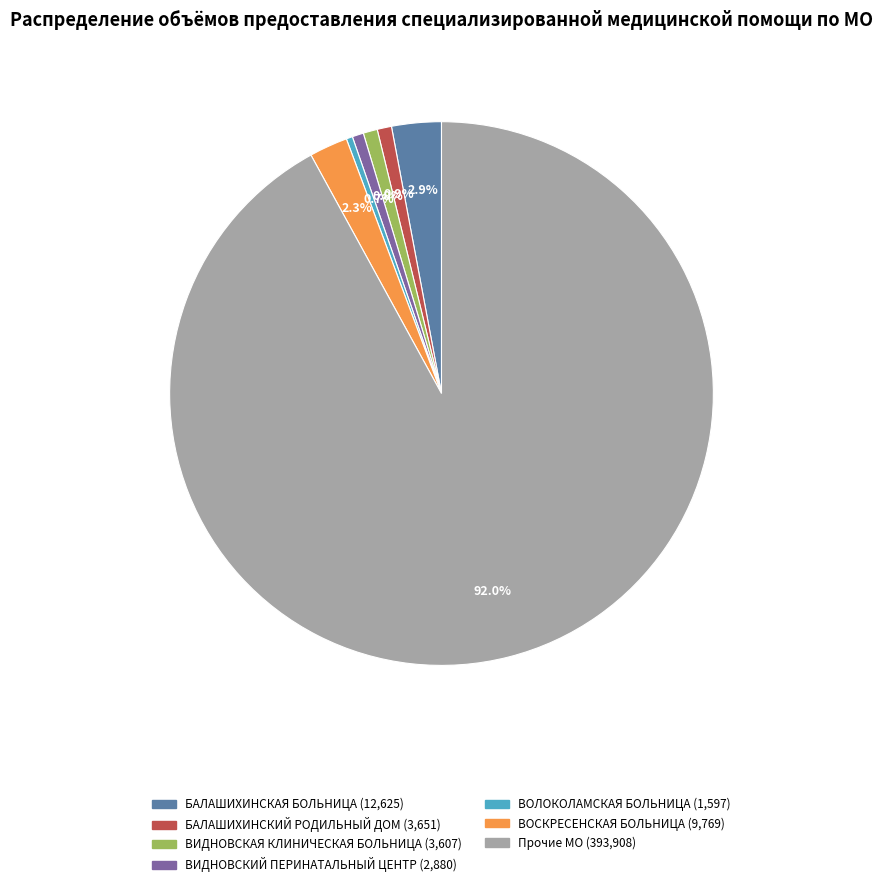

Is there a majority slice in this chart?

Yes